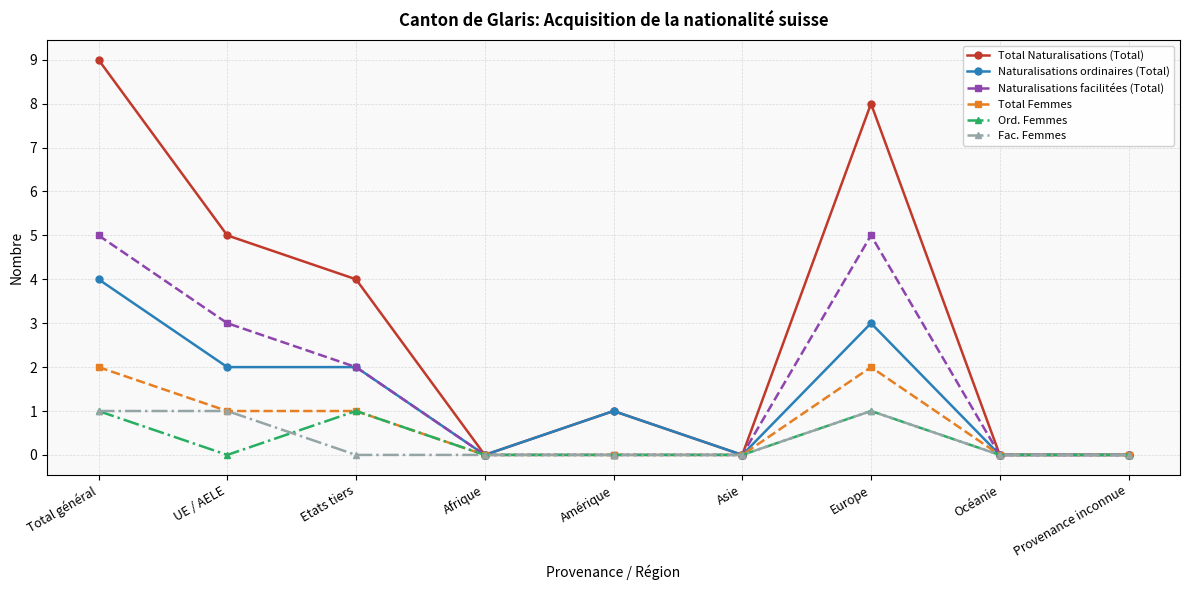

Does the chart display data point markers on the line(s)?

Yes